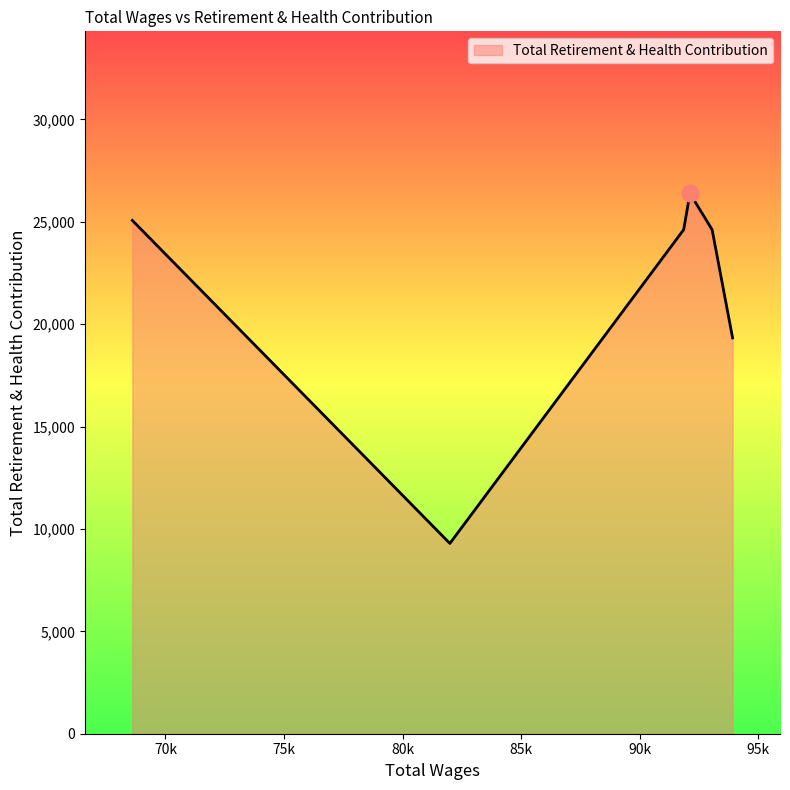

What is the average value?

21550